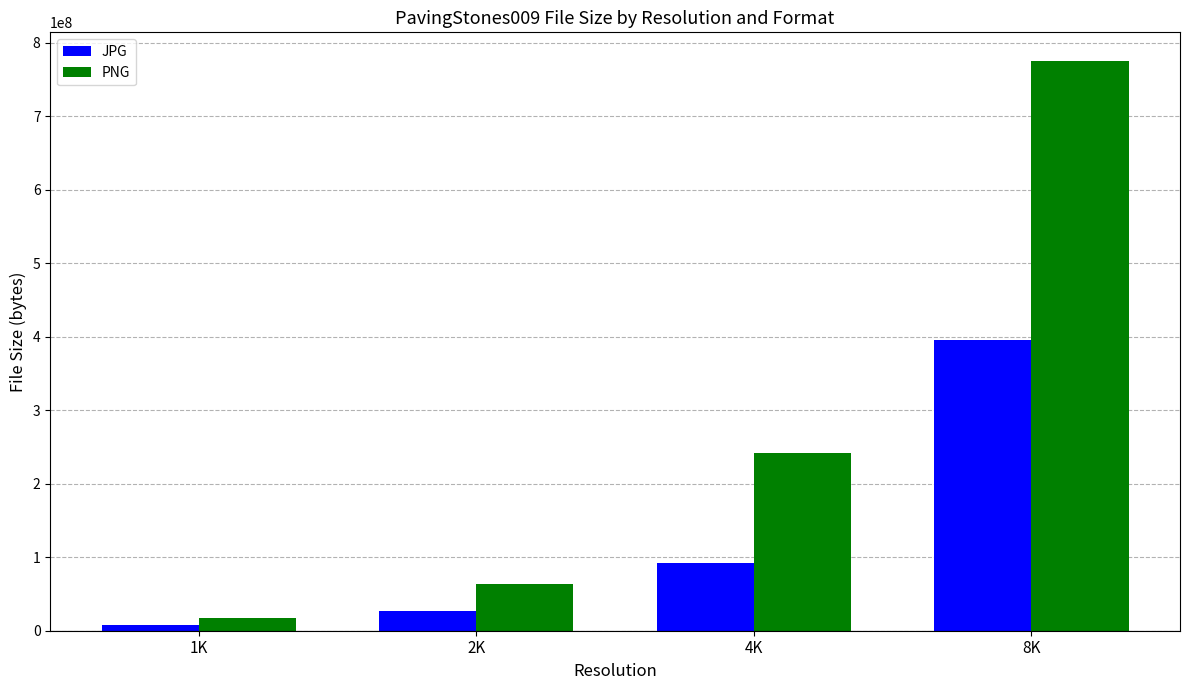

How many data points in PNG are less than 241760252?

2